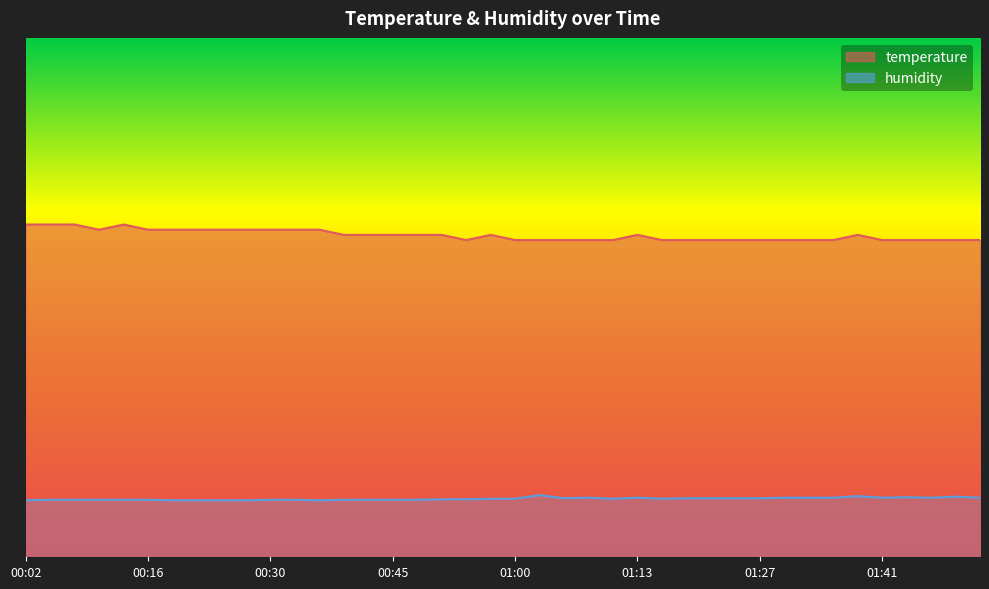

True or false: temperature and humidity cross at least once.

False